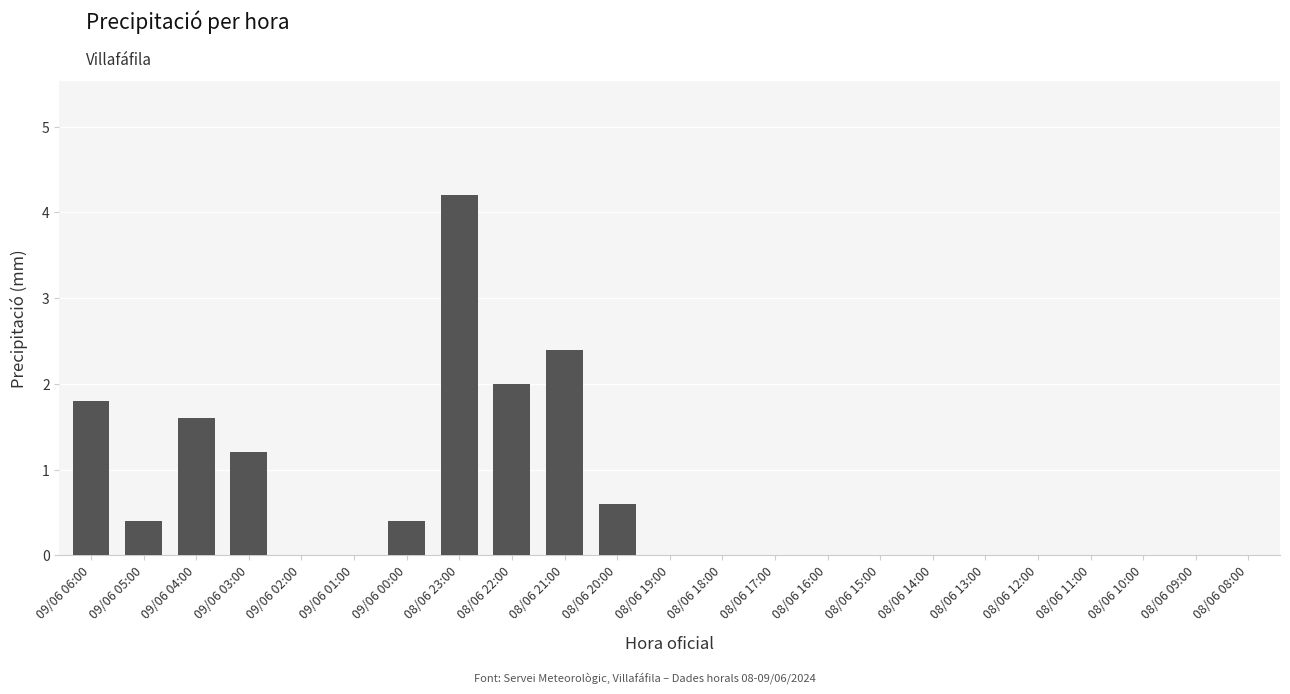

What is the greatest value displayed?

4.2